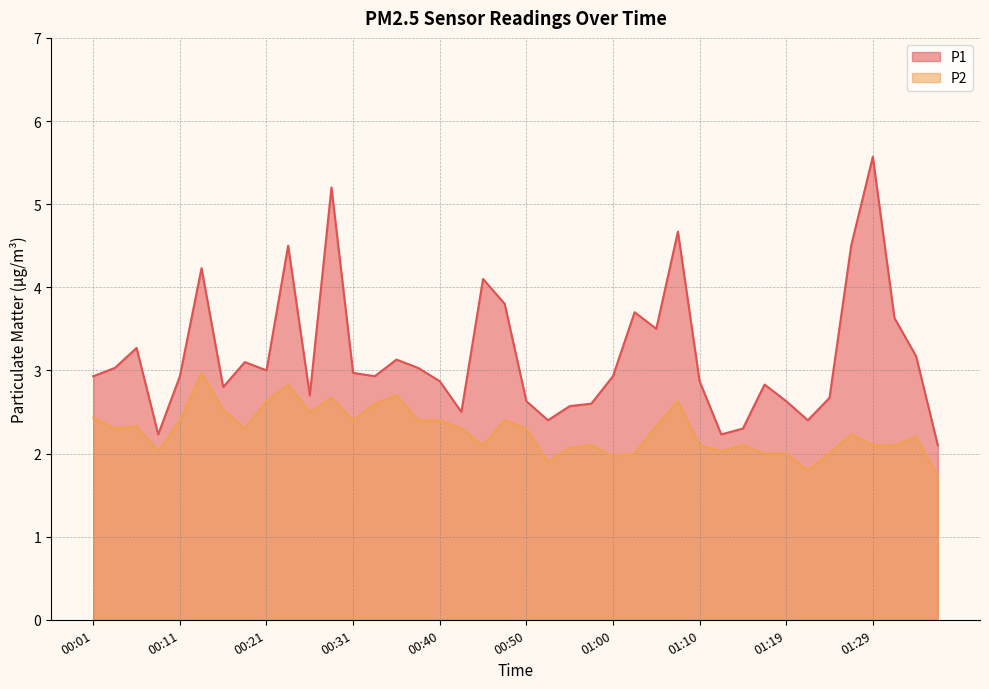

What is the total value across all series at 01:05?

5.8